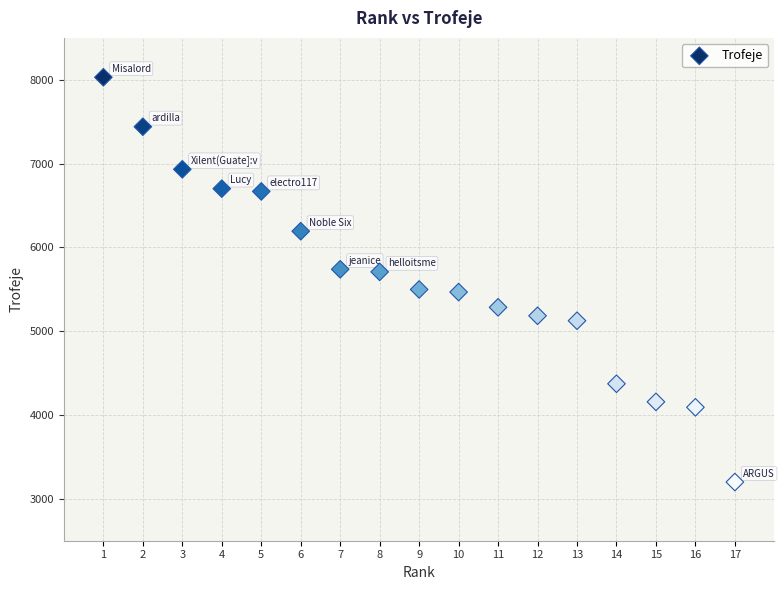

What is the range of X values (max minus min)?

16